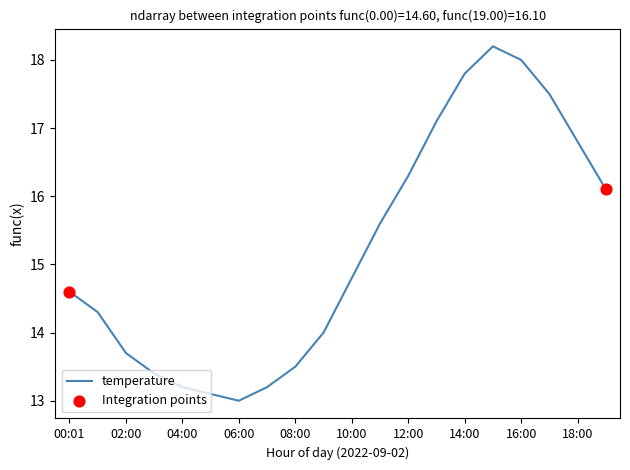

What is the smallest value displayed?

13.0